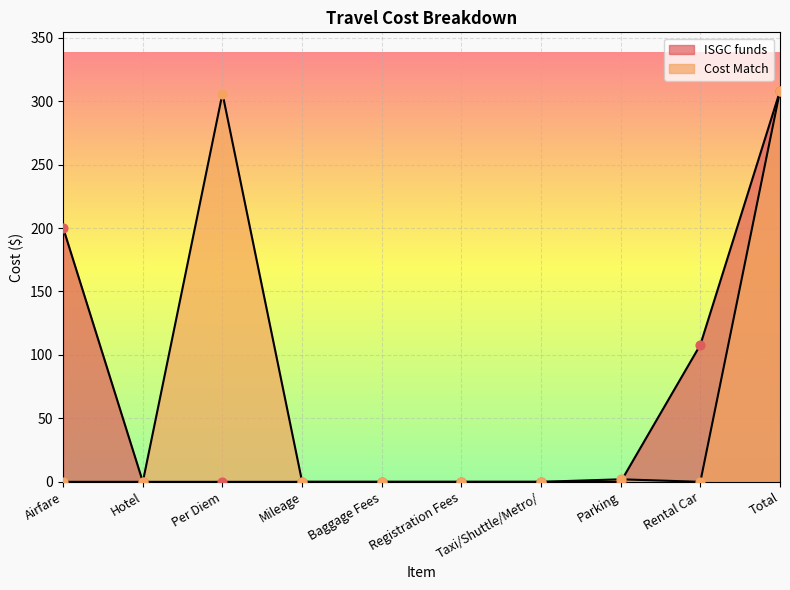

Which series has the largest Y range (max minus min)?

ISGC funds